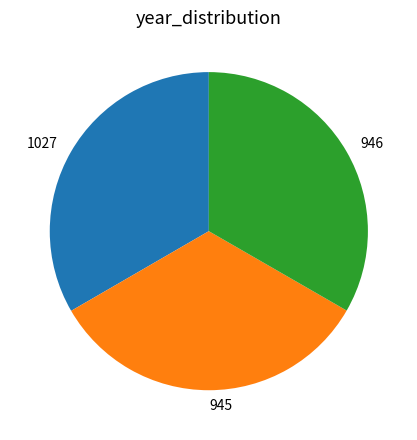

True or false: 946 accounts for 28% of the total.

False